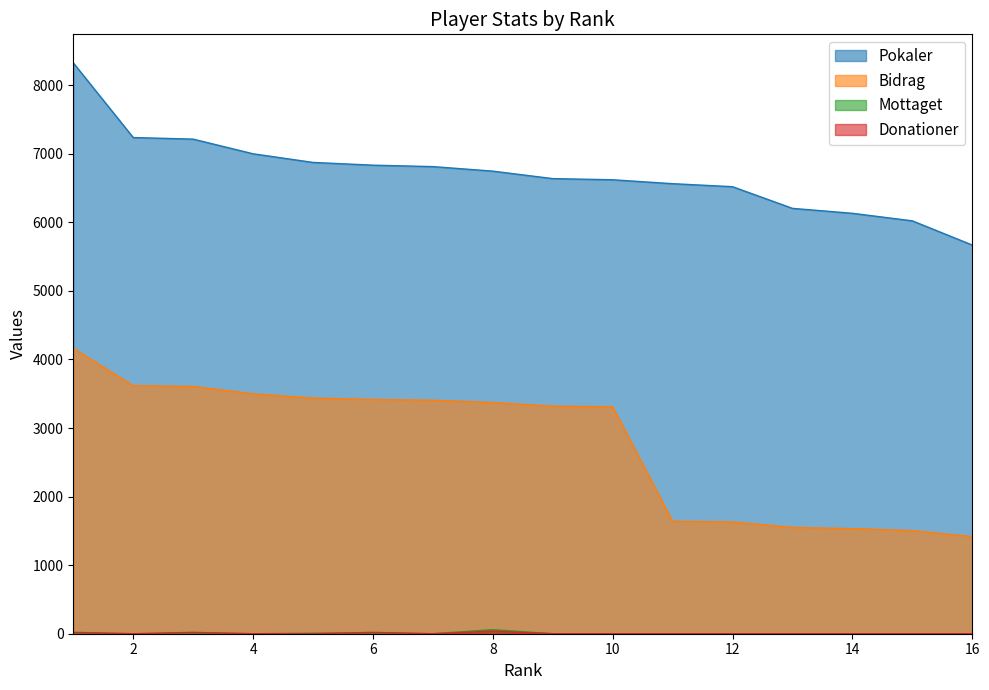

Reading left to right, transcribe all the data shown in this chart.

Pokaler: 1=8326	2=7237	3=7214	4=7000	5=6874	6=6834	7=6813	8=6747	9=6638	10=6621	11=6564	12=6520	13=6204	14=6132	15=6022	16=5669
Bidrag: 1=4163	2=3618	3=3607	4=3500	5=3437	6=3417	7=3406	8=3373	9=3319	10=3310	11=1641	12=1630	13=1551	14=1533	15=1505	16=1417
Mottaget: 1=10	2=0	3=10	4=0	5=8	6=10	7=0	8=60	9=0	10=0	11=0	12=0	13=0	14=0	15=0	16=0
Donationer: 1=20	2=0	3=20	4=0	5=0	6=20	7=0	8=38	9=0	10=0	11=0	12=0	13=0	14=0	15=0	16=0